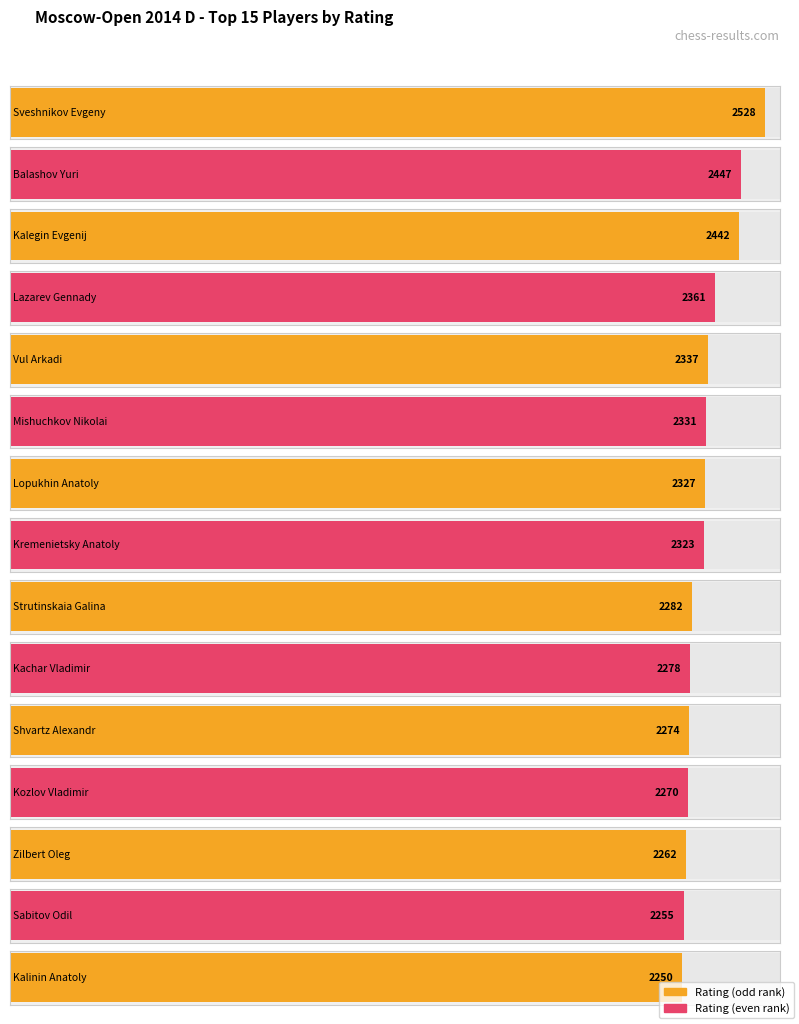

Which label corresponds to the smallest value in the chart?

Kalinin Anatoly